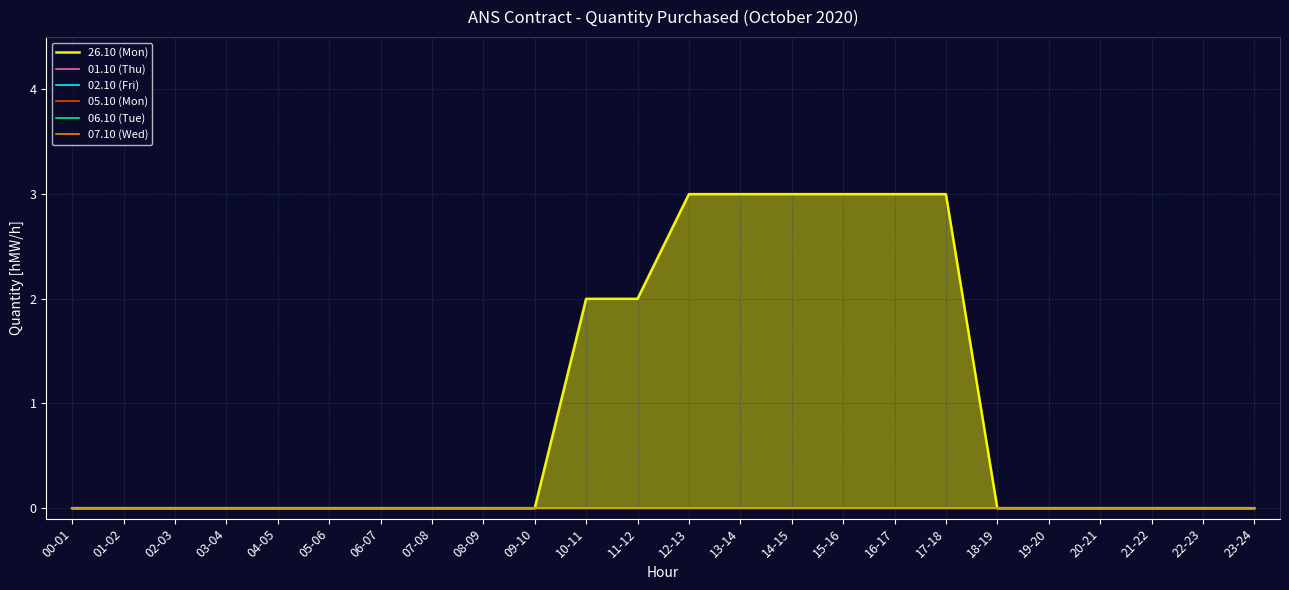

At 16-17, list the series in order from smallest to largest.

01.10 (Thu), 02.10 (Fri), 05.10 (Mon), 06.10 (Tue), 07.10 (Wed), 26.10 (Mon)